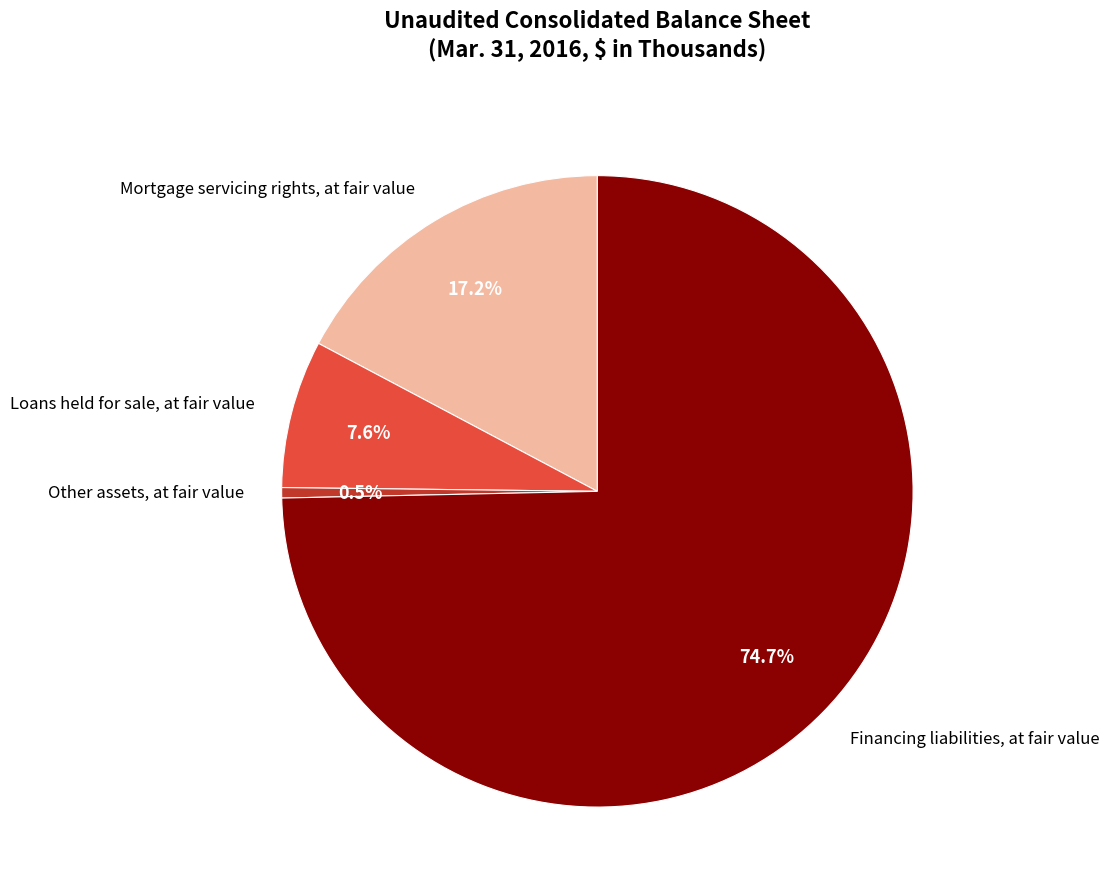

Which category has the smallest portion of the pie?

Other assets, at fair value